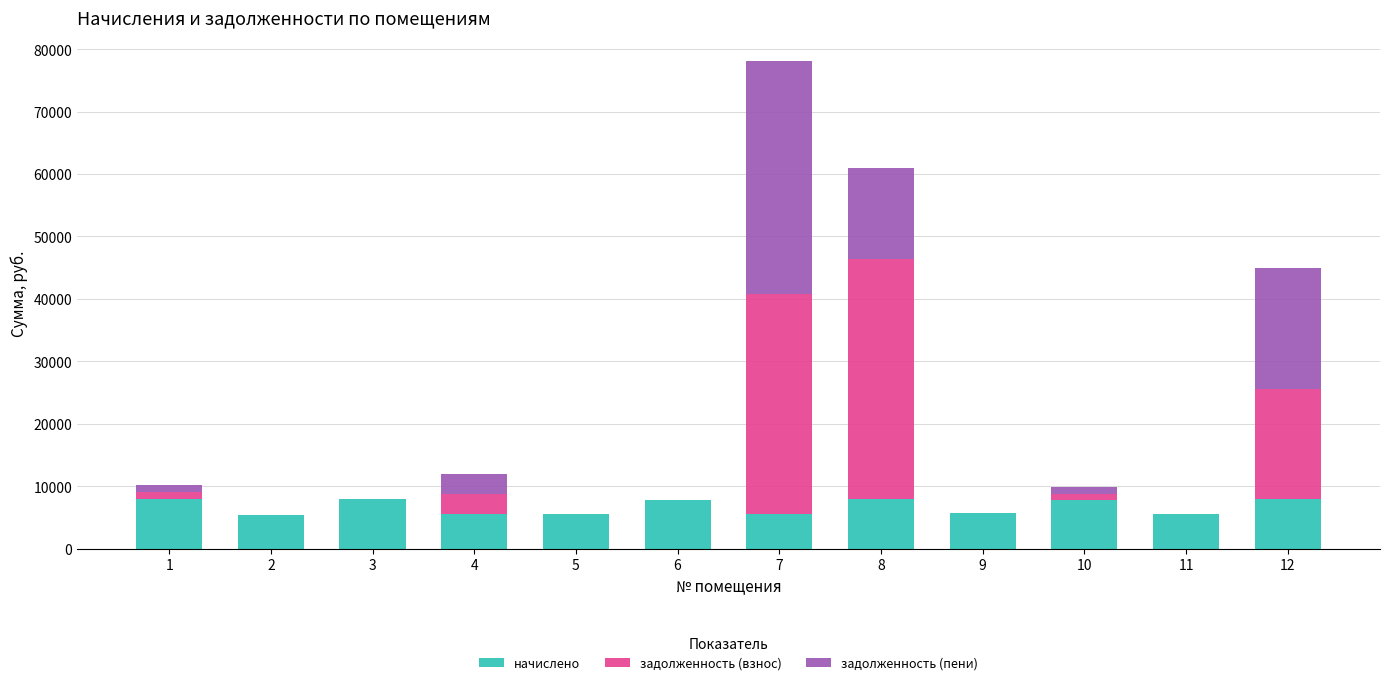

At which category is the sum across all series the highest?

7